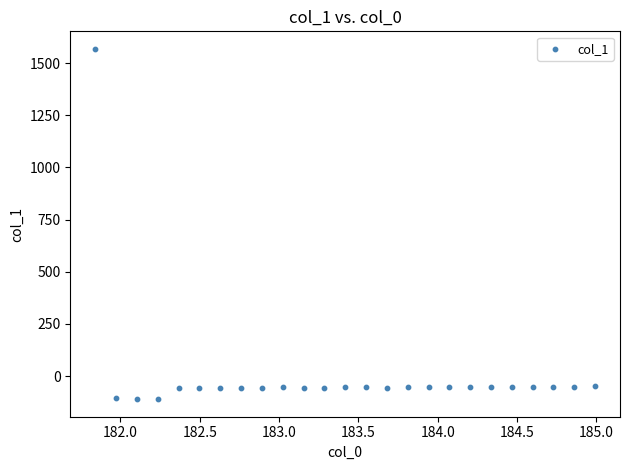

What is the range of Y values (max minus min)?

1679.2